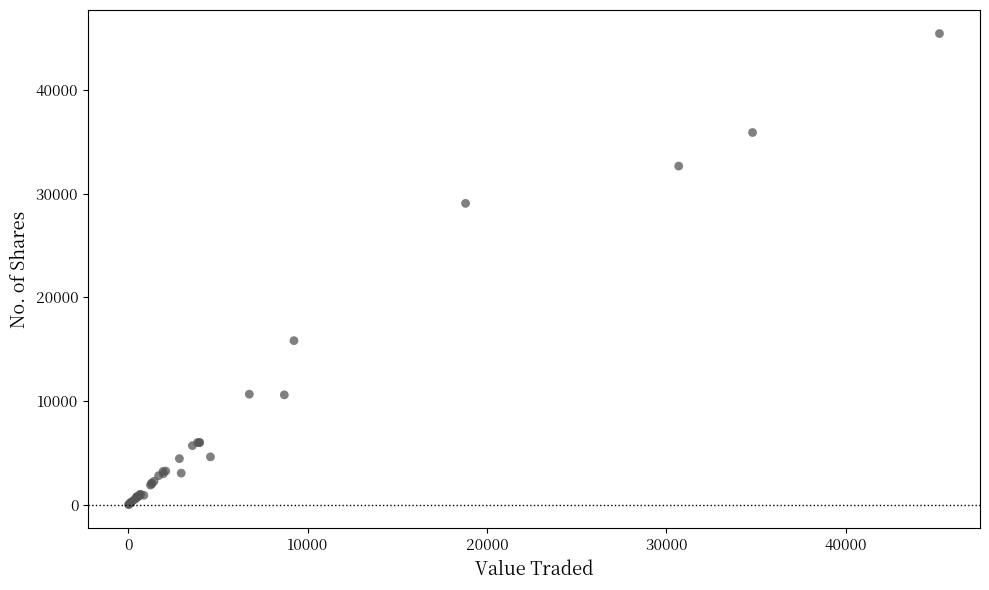

What Y value in the scatter plot is closest to 22717?

29055